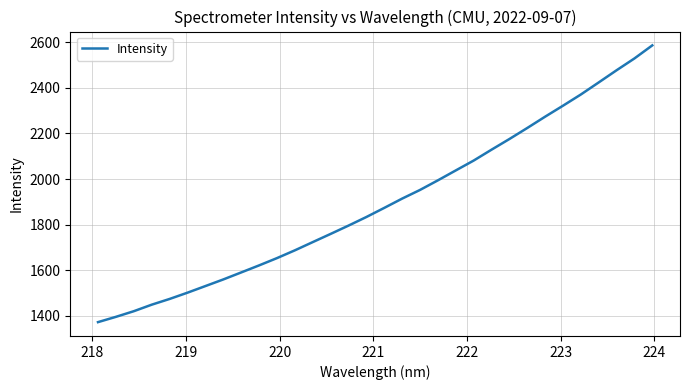

What is the difference between the maximum and minimum values?

1215.4